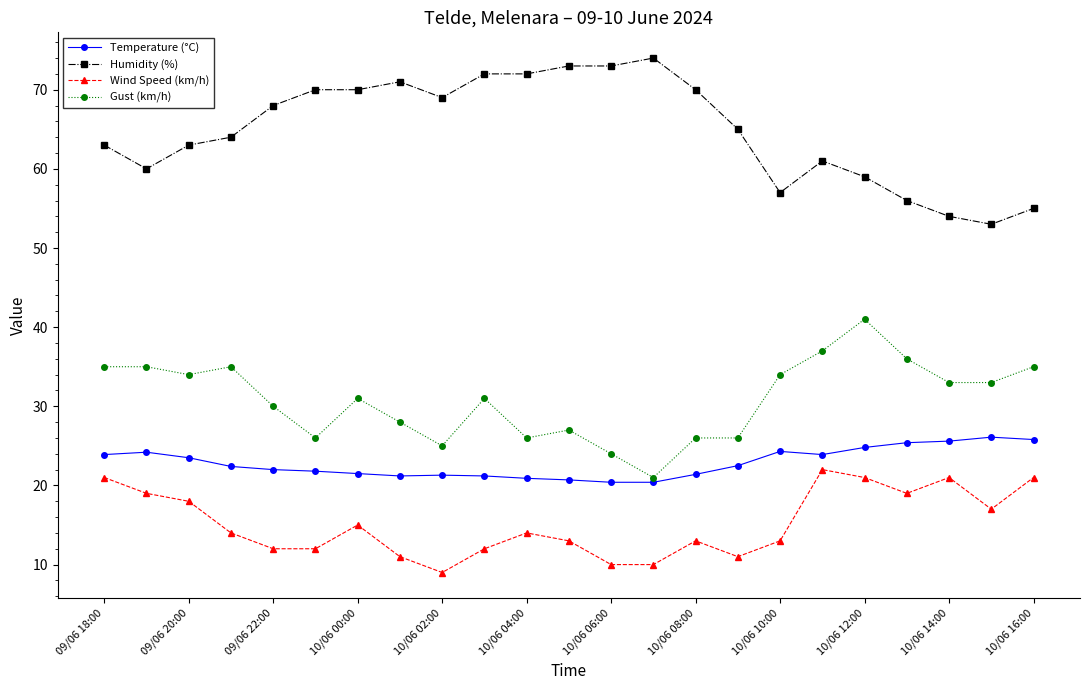

What is the lowest value of the Wind Speed (km/h) series?

9.0